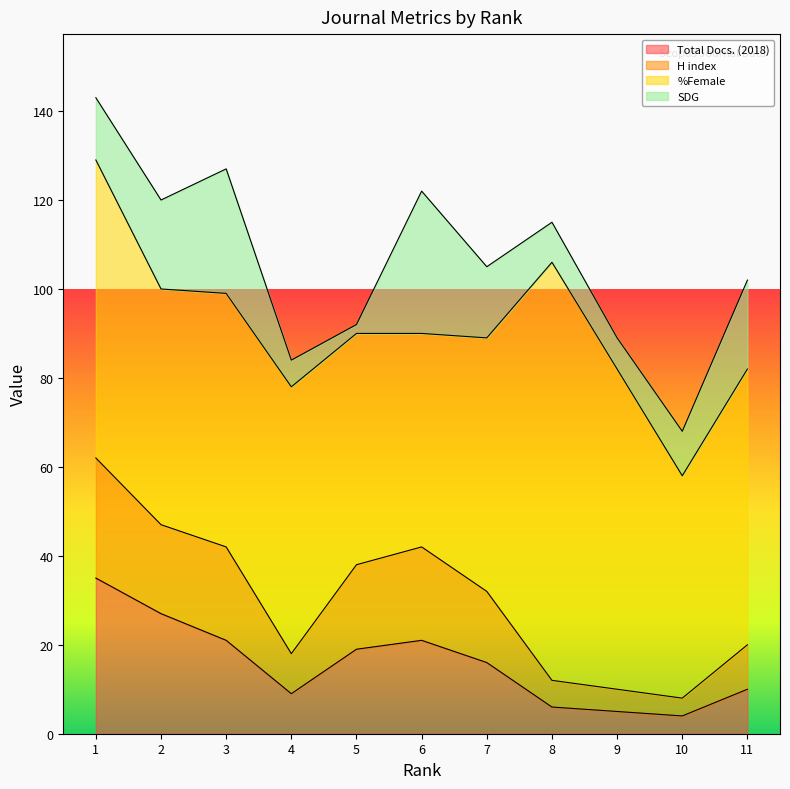

What is the highest value of the Total Docs. (2018) series?

35